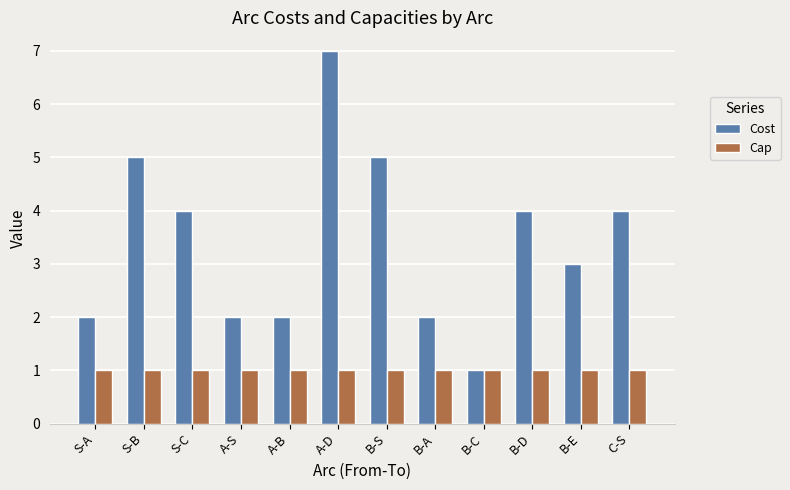

Is it true that Cost equals 2 at A-S?

True